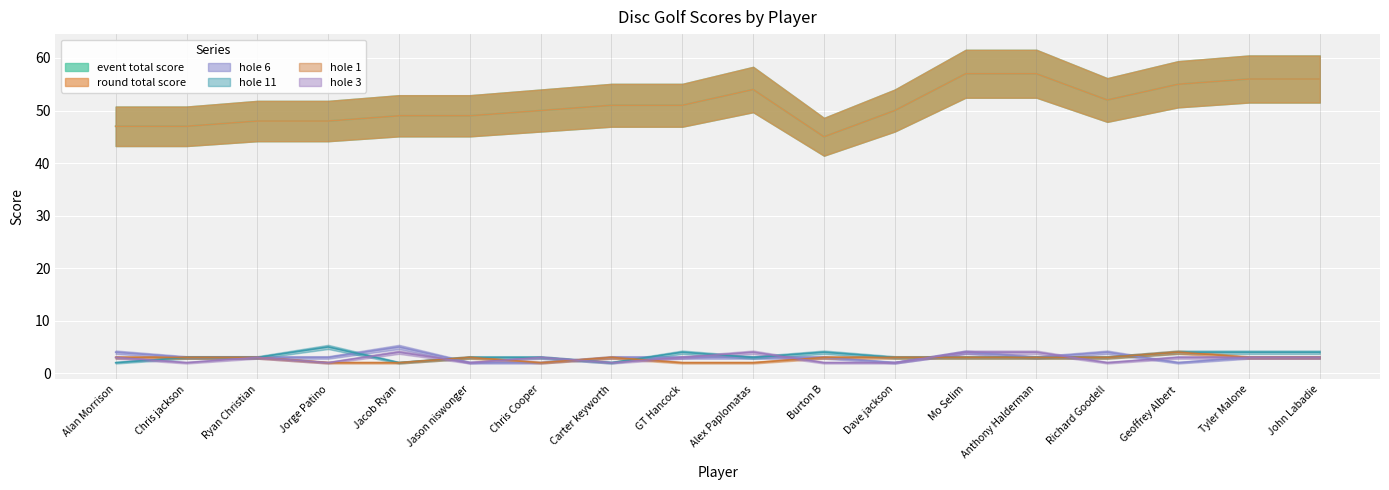

Count the number of data series in this chart.

6